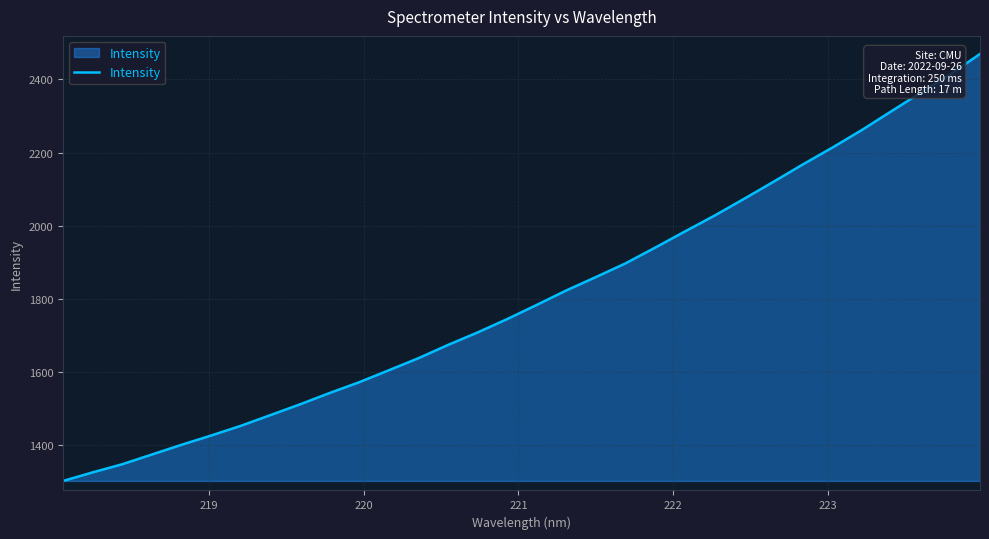

What is the minimum value shown in the chart?

1300.9